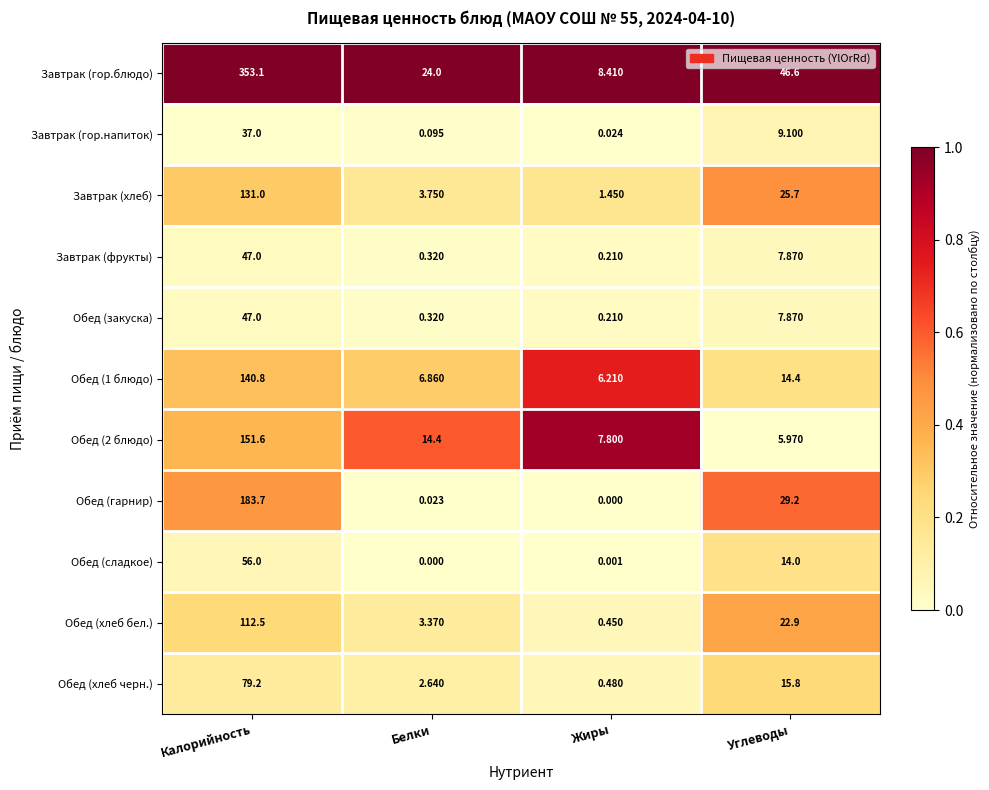

Which category has the highest value in the Обед (2 блюдо) series?

Калорийность